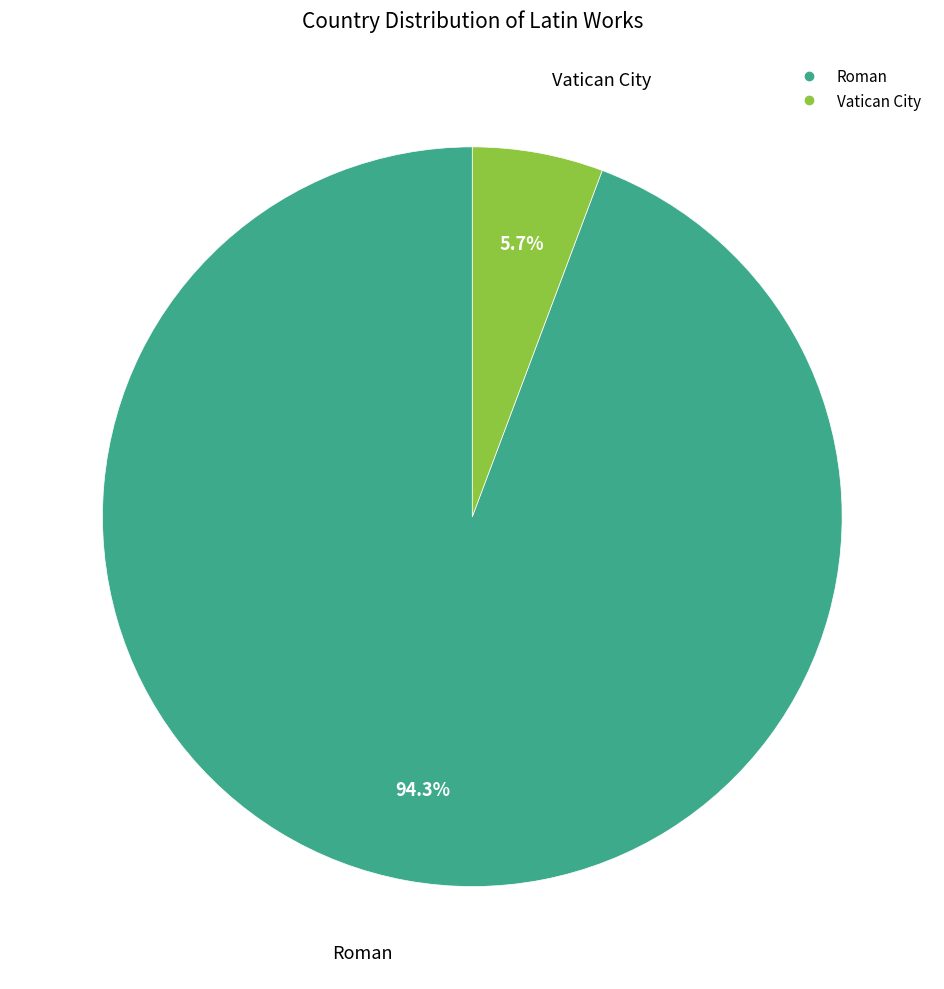

Rank the categories by value from lowest to highest.

Vatican City, Roman